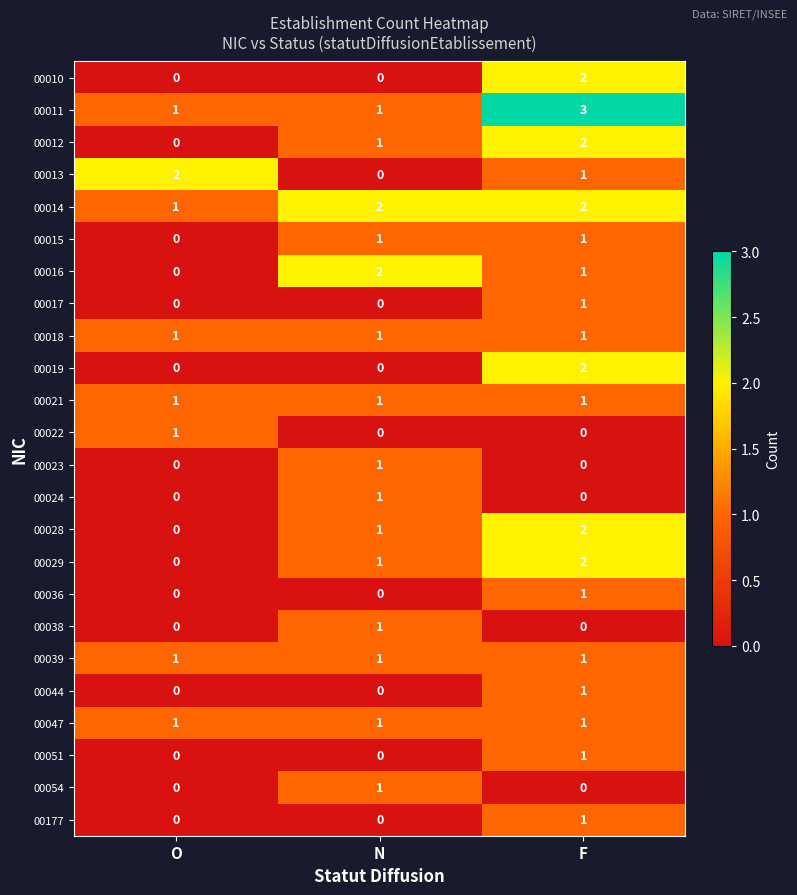

At which category is the sum across all series the highest?

F